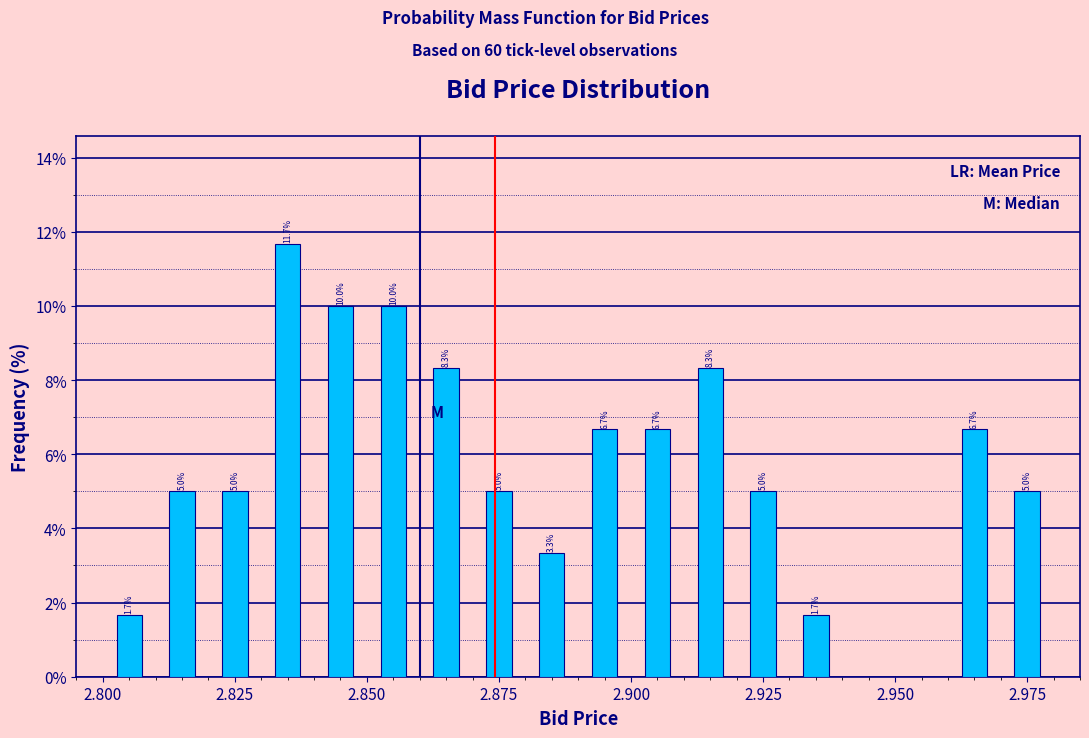

Around what value on the x-axis is the tallest bar? Give the approximate position of its centre, as read against the axis.

2.835